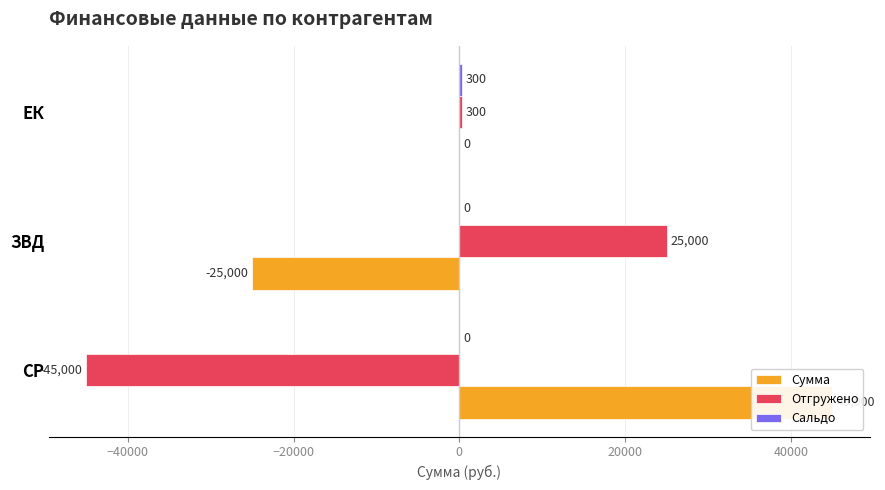

At ЗВД, list the series in order from largest to smallest.

Отгружено, Сальдо, Сумма